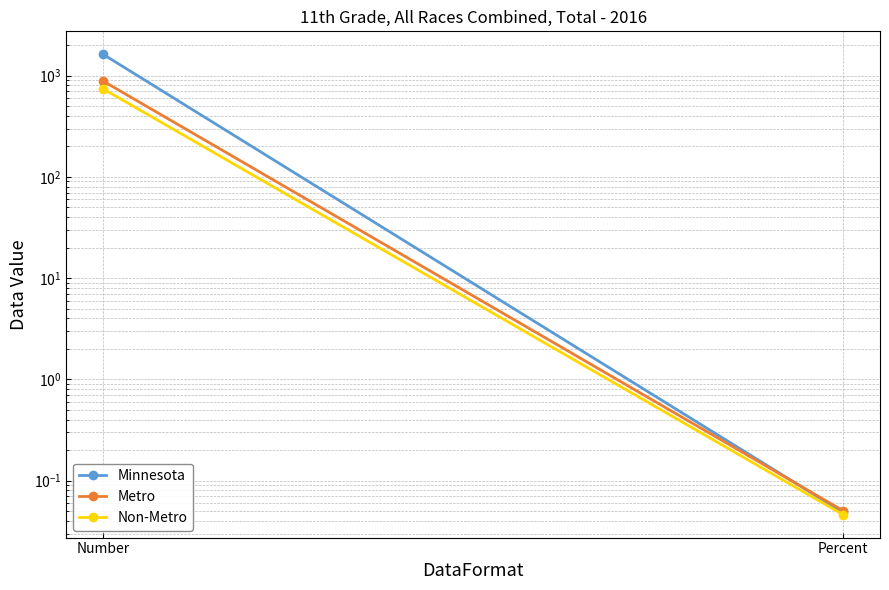

Which series has the widest spread of values?

Minnesota